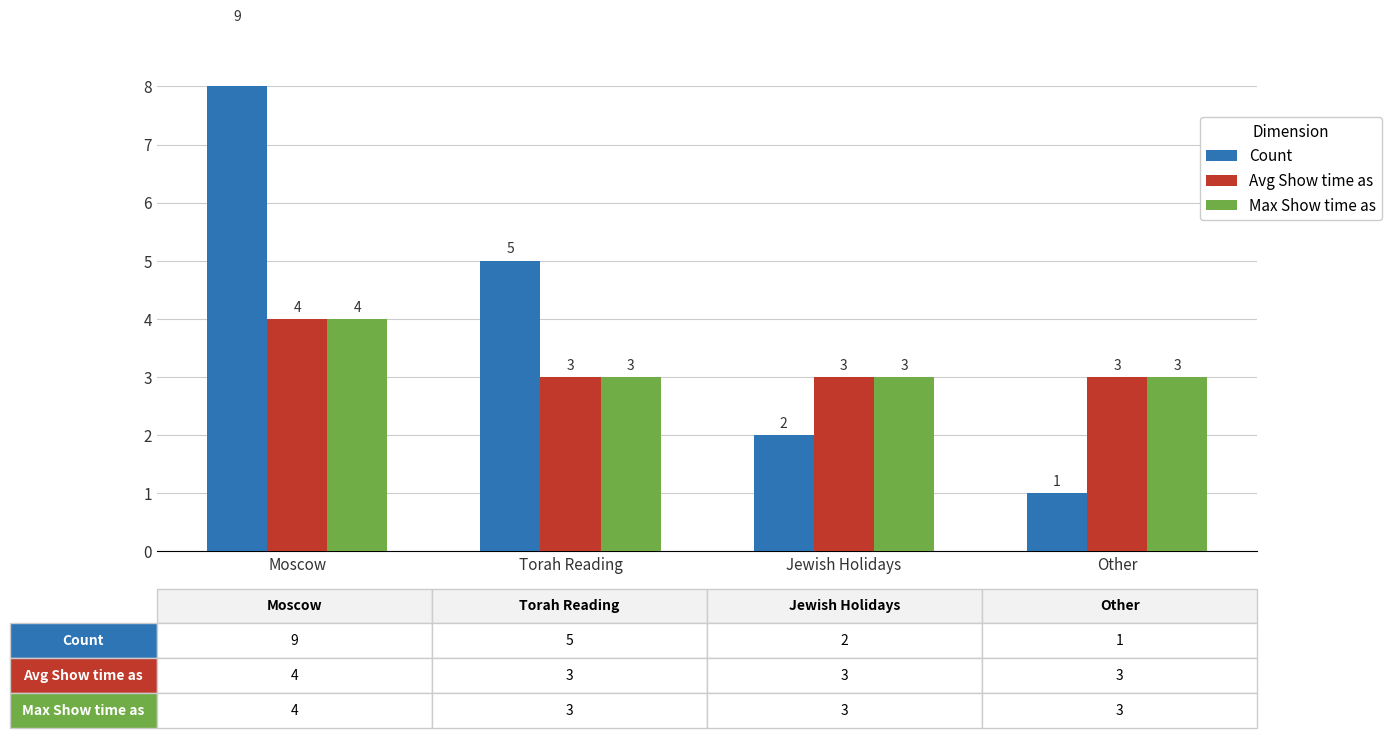

Count the number of data series in this chart.

3